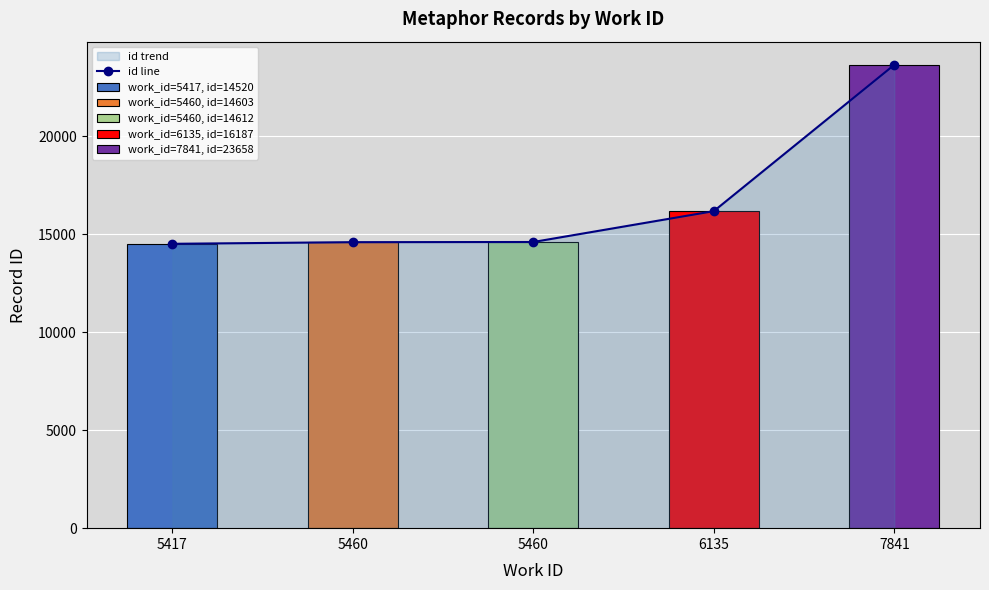

Read the value at 5460, to the nearest 10.

14610